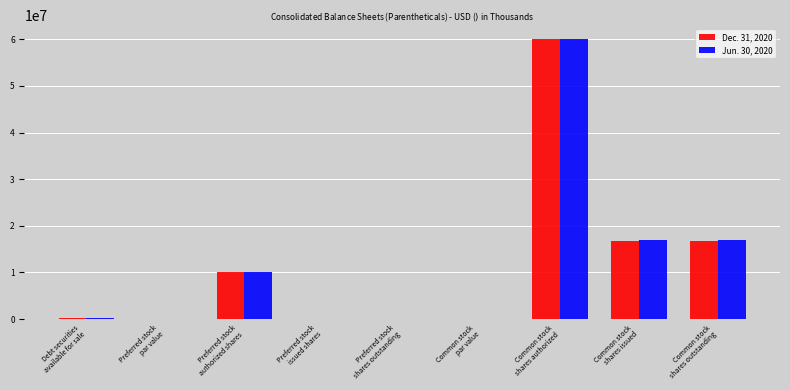

What is the maximum value shown in the chart?

60000000.0